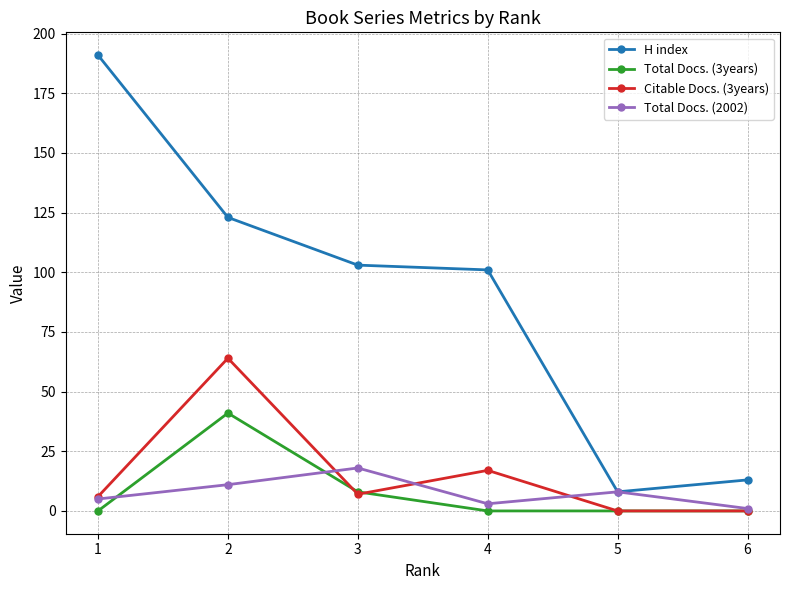

How many data points does each series have?

6